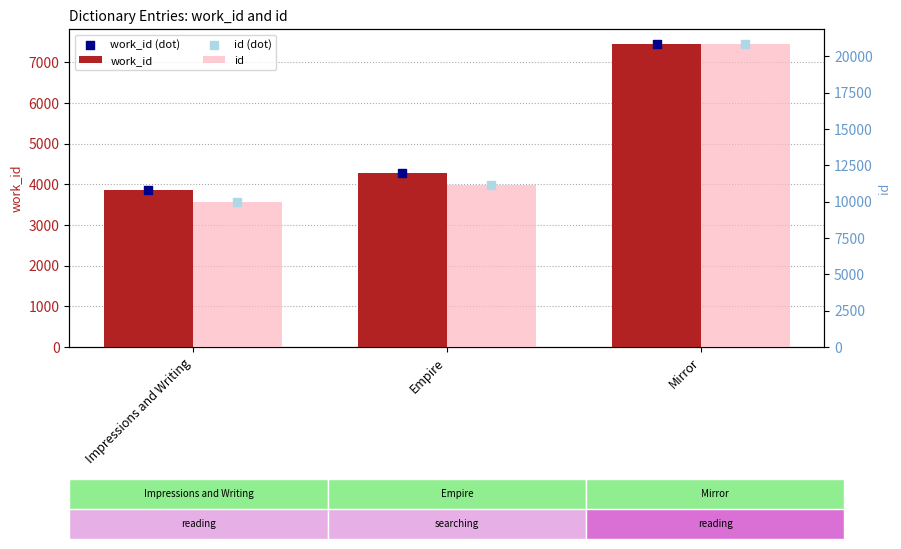

Which series has the widest spread of Y values?

id